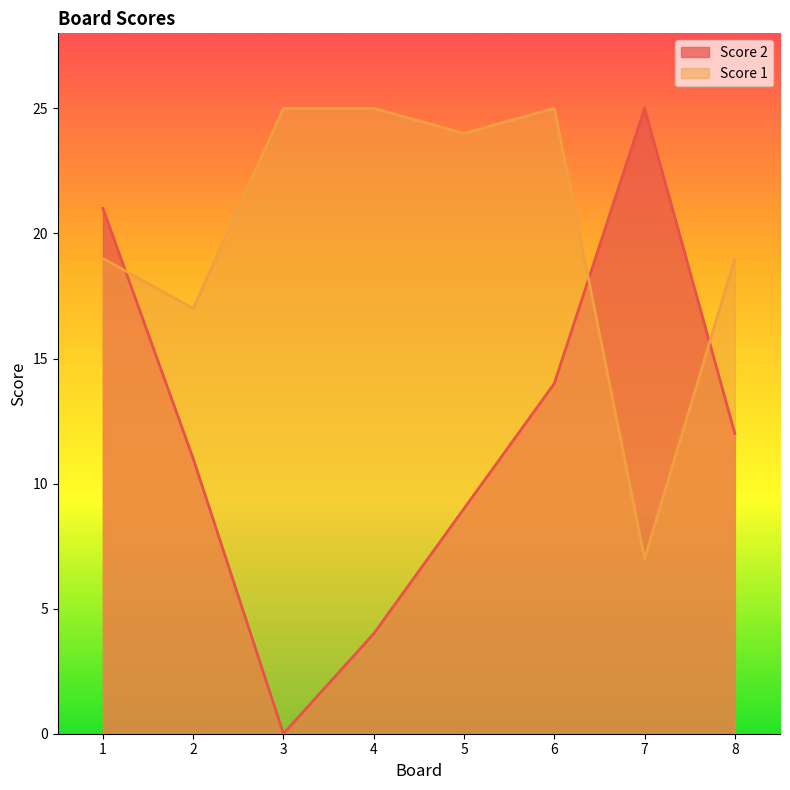

Which has a higher value, 1 or 8?

1